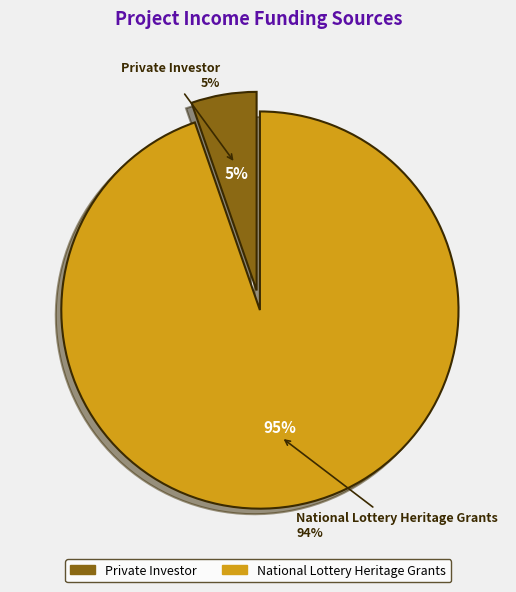

To the nearest percent, what portion does National Lottery Heritage Grants represent?

95%